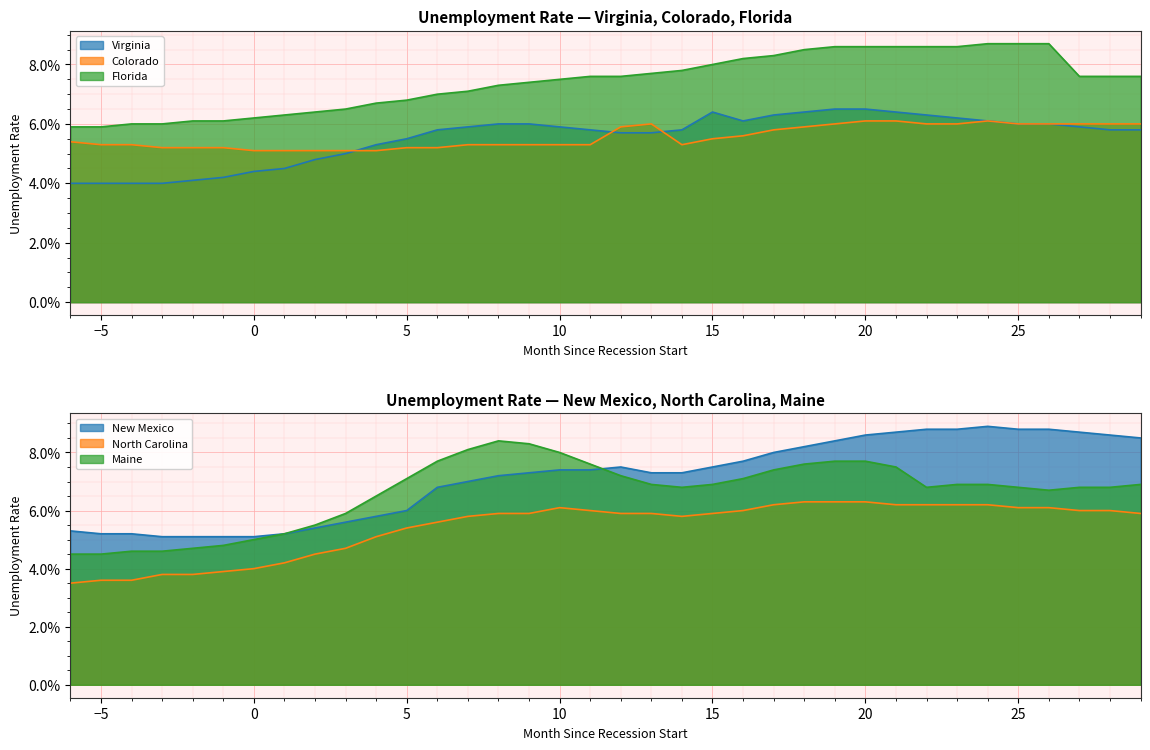

Reading left to right, extract all data points from this chart.

Virginia: 0.0	0.0	0.0	0.0	0.0	0.0	0.0	0.0	0.0	0.1	0.1	0.1	0.1	0.1	0.1	0.1	0.1	0.1	0.1	0.1	0.1	0.1	0.1	0.1	0.1	0.1	0.1	0.1	0.1	0.1	0.1	0.1	0.1	0.1	0.1	0.1
Colorado: 0.1	0.1	0.1	0.1	0.1	0.1	0.1	0.1	0.1	0.1	0.1	0.1	0.1	0.1	0.1	0.1	0.1	0.1	0.1	0.1	0.1	0.1	0.1	0.1	0.1	0.1	0.1	0.1	0.1	0.1	0.1	0.1	0.1	0.1	0.1	0.1
Florida: 0.1	0.1	0.1	0.1	0.1	0.1	0.1	0.1	0.1	0.1	0.1	0.1	0.1	0.1	0.1	0.1	0.1	0.1	0.1	0.1	0.1	0.1	0.1	0.1	0.1	0.1	0.1	0.1	0.1	0.1	0.1	0.1	0.1	0.1	0.1	0.1
New Mexico: 0.1	0.1	0.1	0.1	0.1	0.1	0.1	0.1	0.1	0.1	0.1	0.1	0.1	0.1	0.1	0.1	0.1	0.1	0.1	0.1	0.1	0.1	0.1	0.1	0.1	0.1	0.1	0.1	0.1	0.1	0.1	0.1	0.1	0.1	0.1	0.1
North Carolina: 0.0	0.0	0.0	0.0	0.0	0.0	0.0	0.0	0.0	0.0	0.1	0.1	0.1	0.1	0.1	0.1	0.1	0.1	0.1	0.1	0.1	0.1	0.1	0.1	0.1	0.1	0.1	0.1	0.1	0.1	0.1	0.1	0.1	0.1	0.1	0.1
Maine: 0.0	0.0	0.0	0.0	0.0	0.0	0.1	0.1	0.1	0.1	0.1	0.1	0.1	0.1	0.1	0.1	0.1	0.1	0.1	0.1	0.1	0.1	0.1	0.1	0.1	0.1	0.1	0.1	0.1	0.1	0.1	0.1	0.1	0.1	0.1	0.1